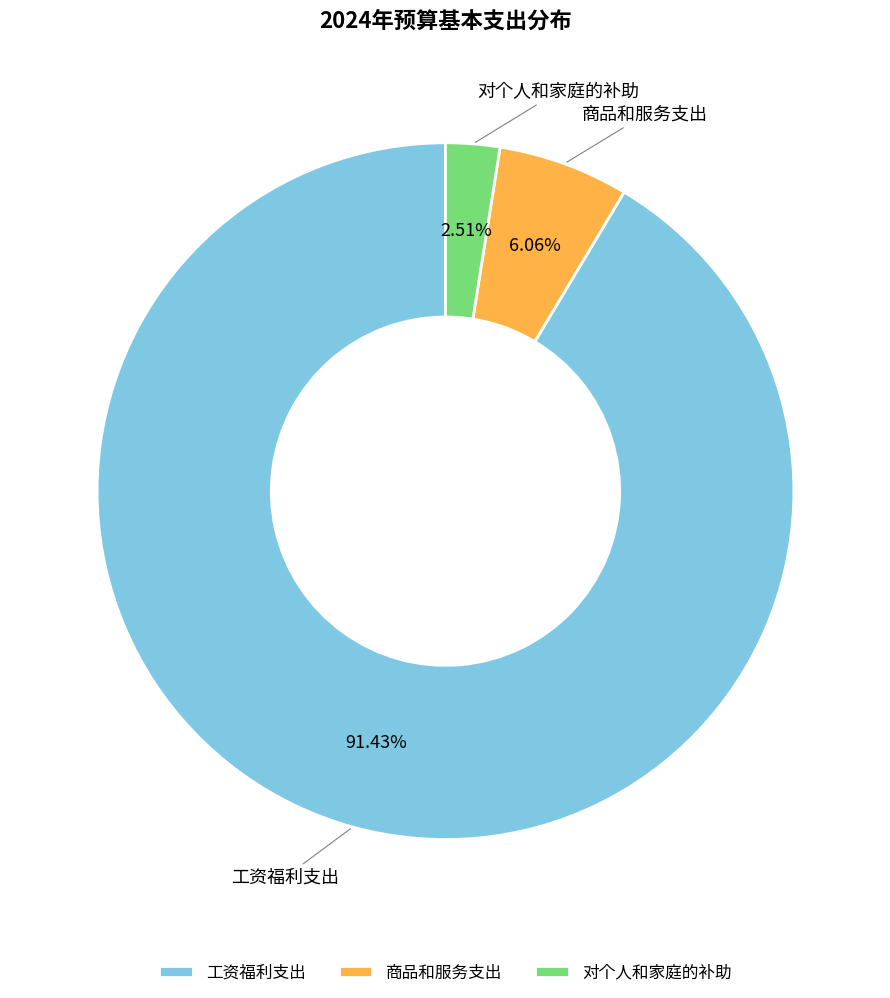

Count the number of slices in the pie.

3